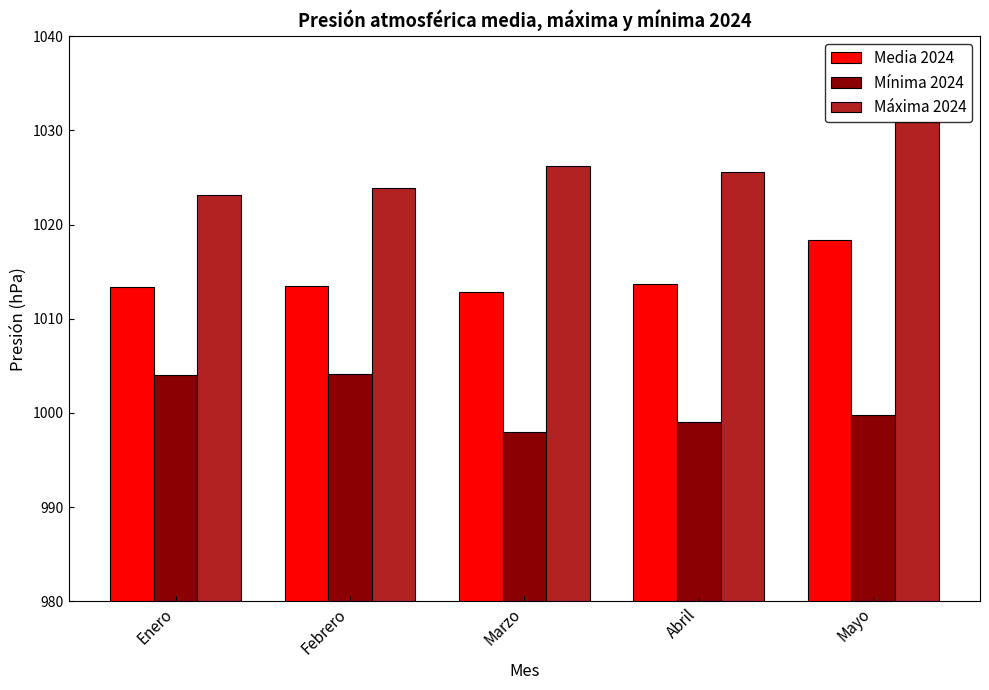

What is the spread (max minus min) of values at Marzo?

28.2